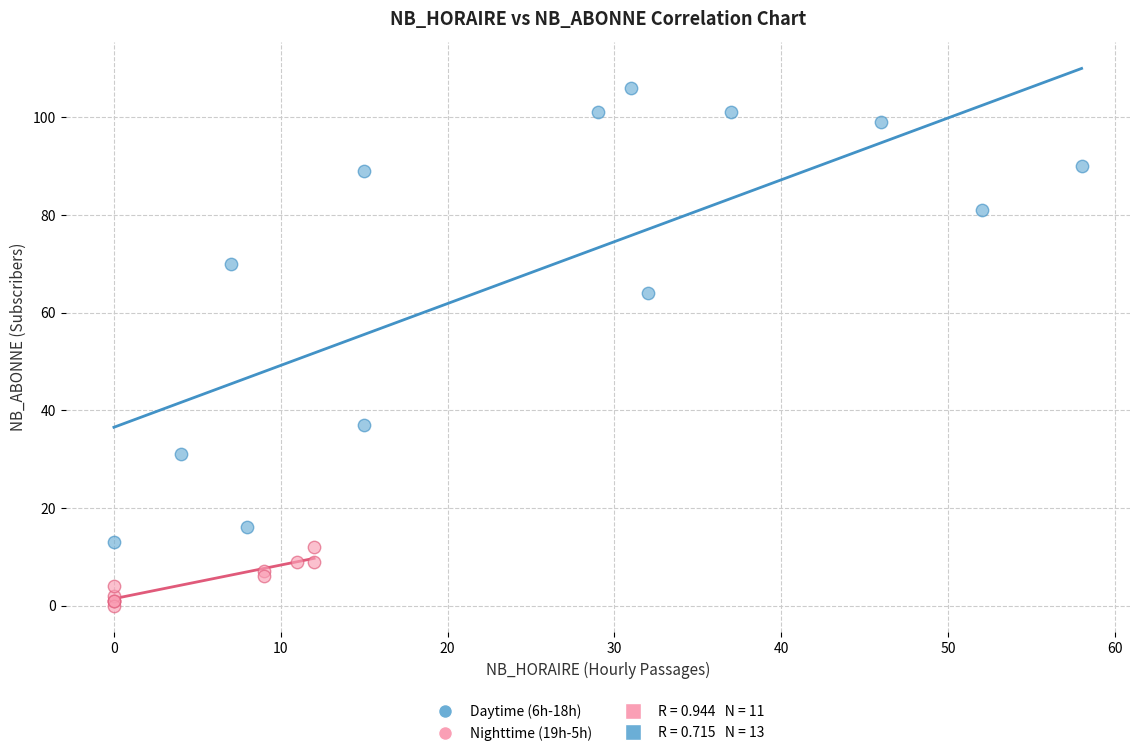

Which series has the largest Y range (max minus min)?

Daytime (6h-18h)